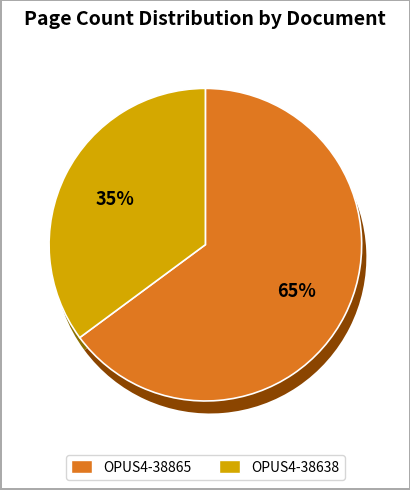

Is OPUS4-38638 the majority of the pie?

No